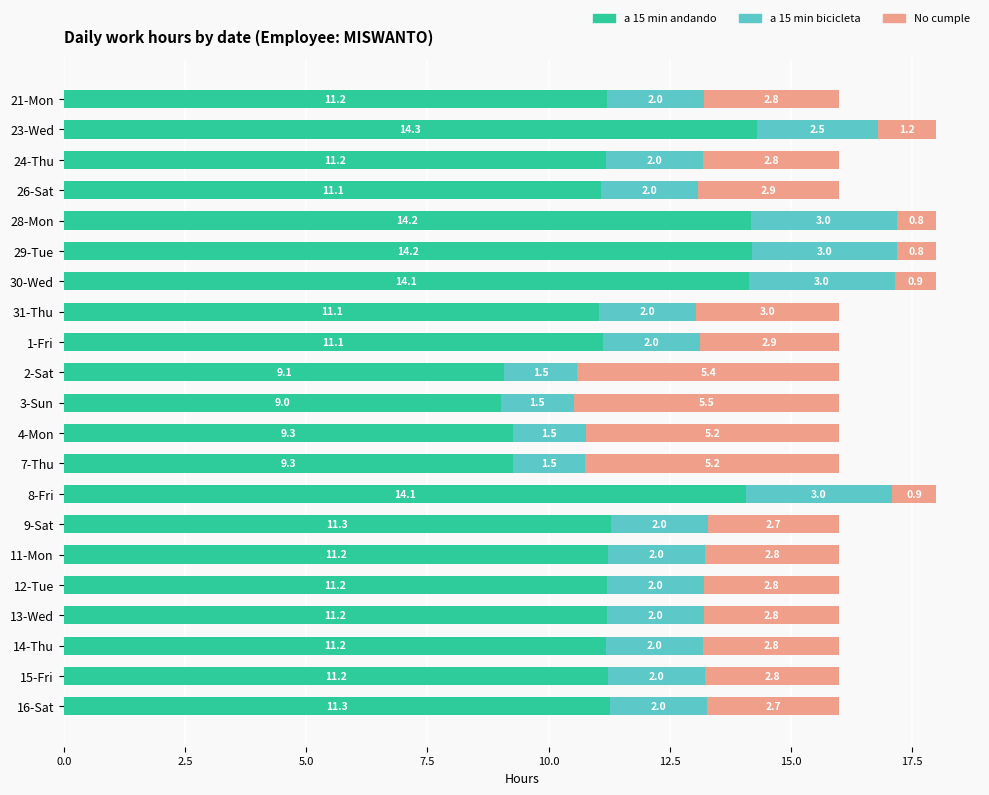

The value of a 15 min andando at 13-Wed is 11.2. True or false?

True